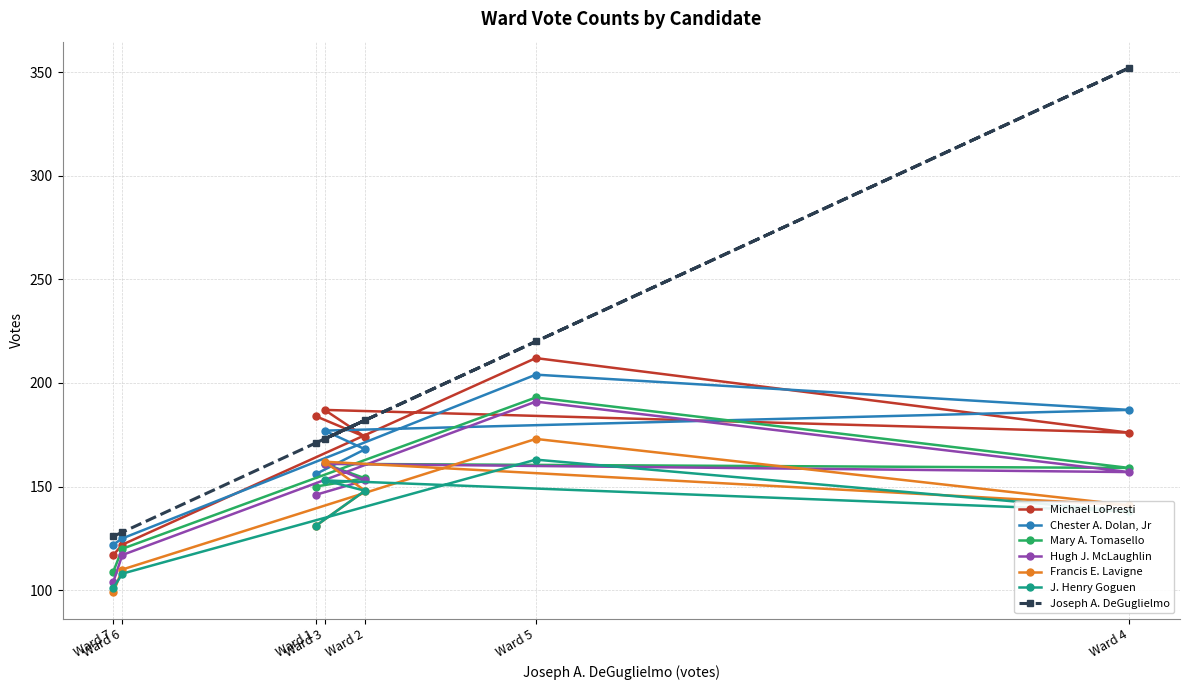

What is the value of the Mary A. Tomasello point at the 1st from the left?

109